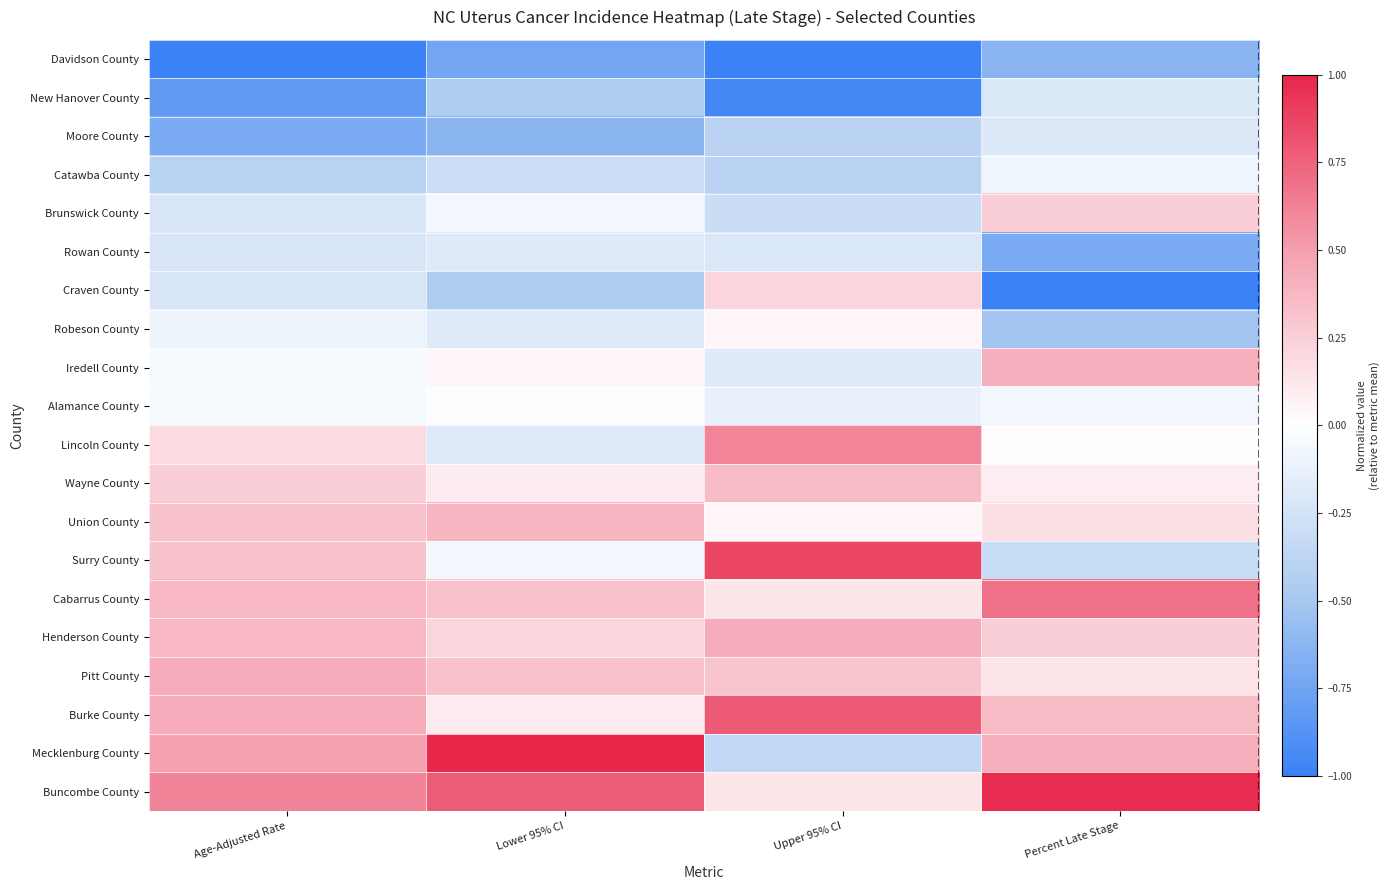

At how many categories does at least one series exceed 0?

4